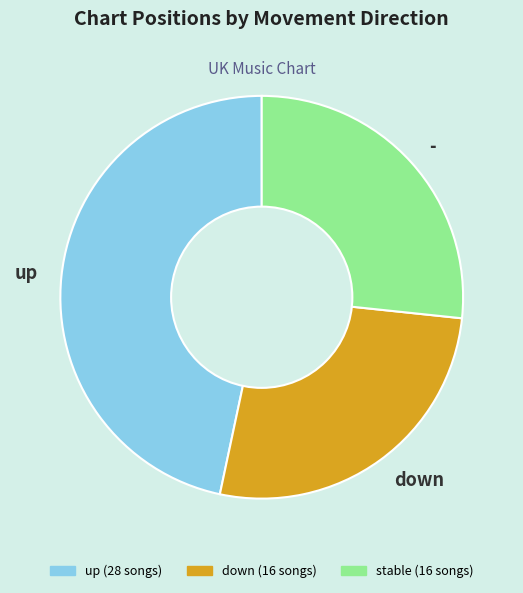

Do down and up together represent more than half of the pie?

Yes